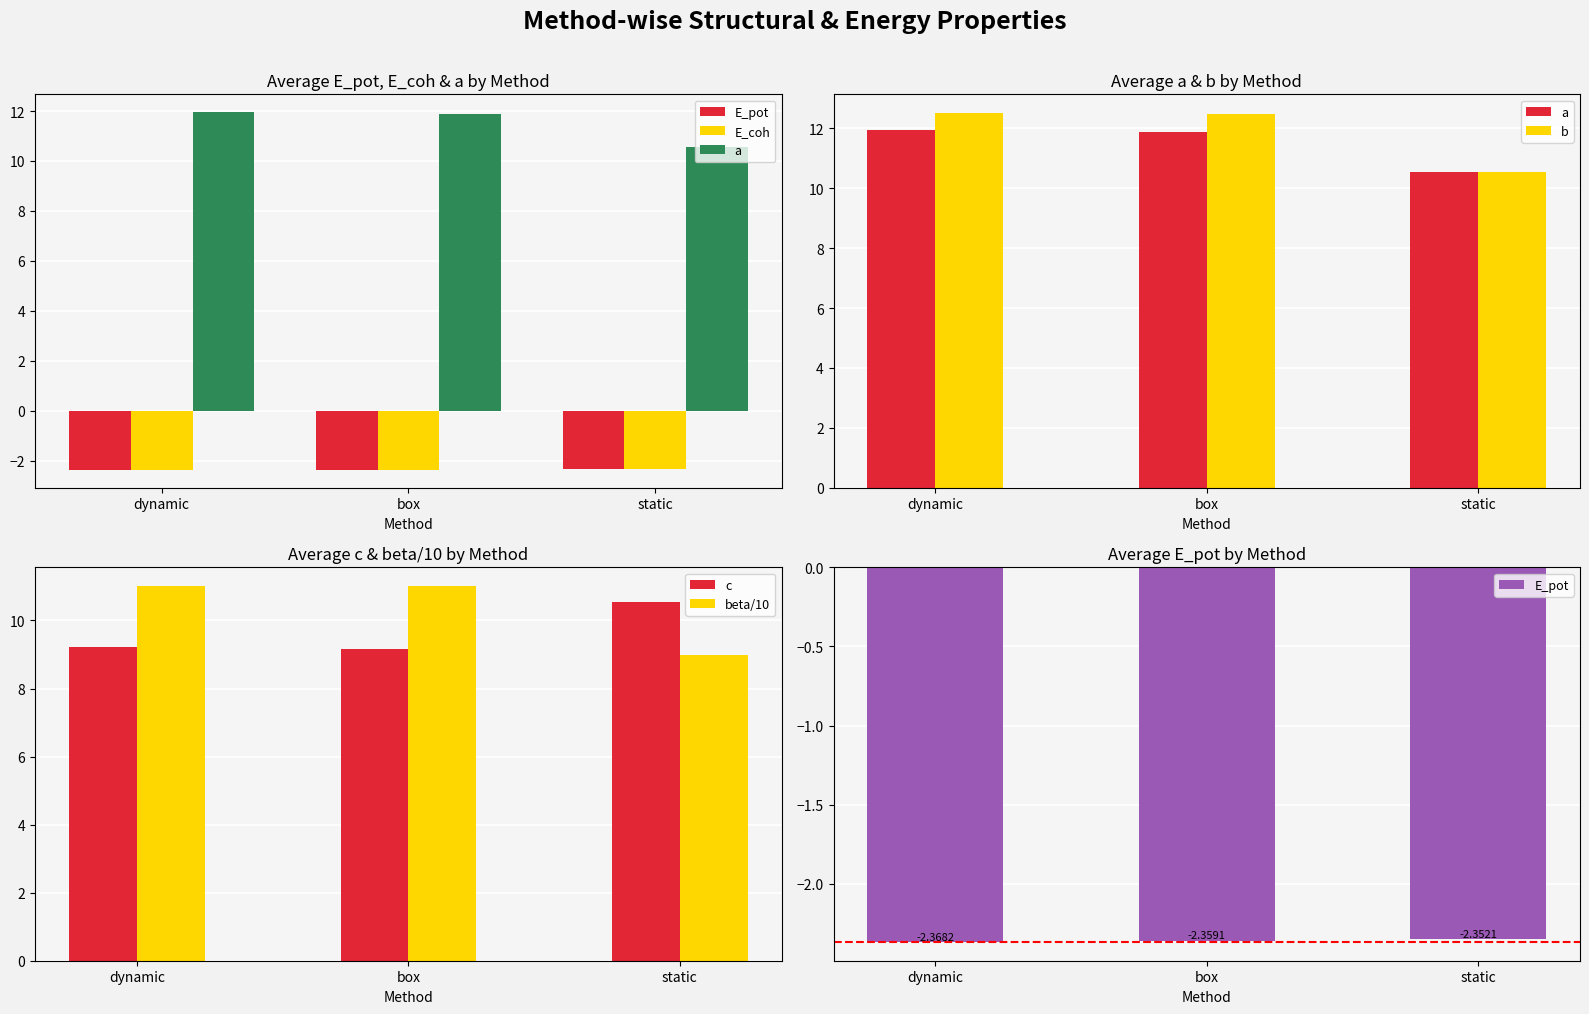

Which series changed the most between dynamic and box?

a